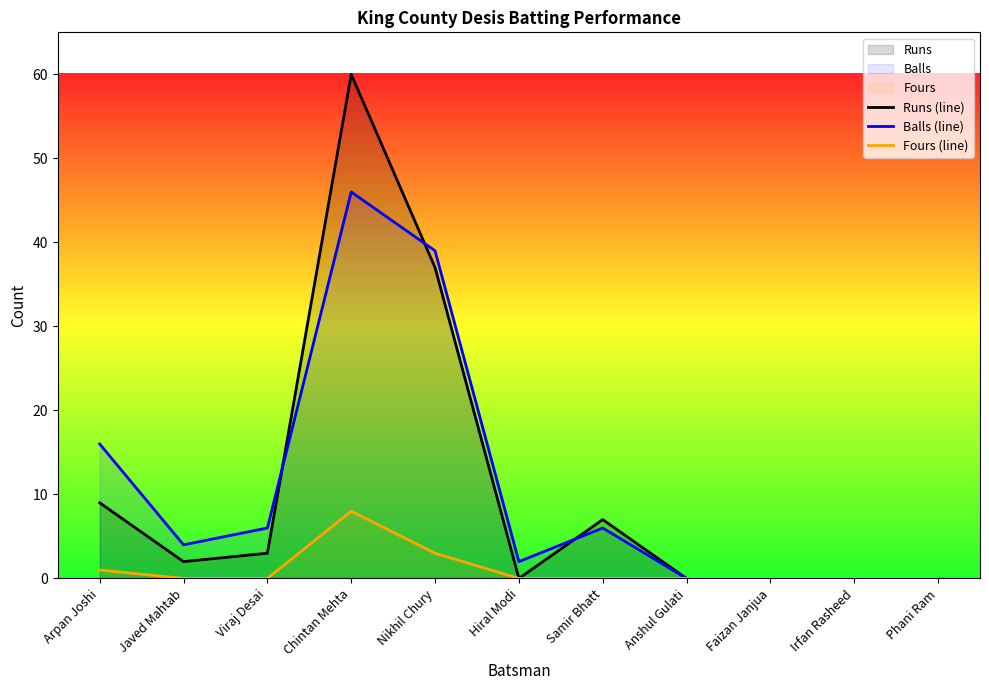

True or false: Fours (line) and Runs (line) cross at least once.

False